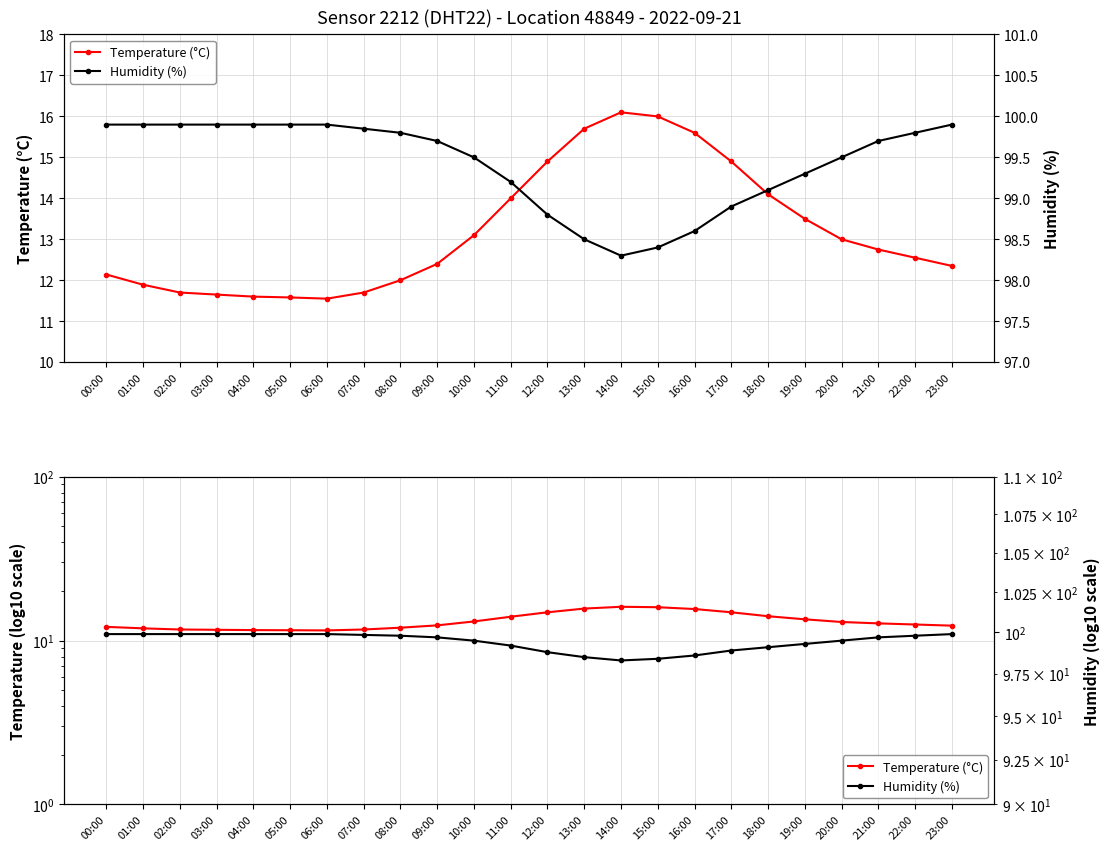

Which has a higher value, 21:00 or 18:00?

18:00